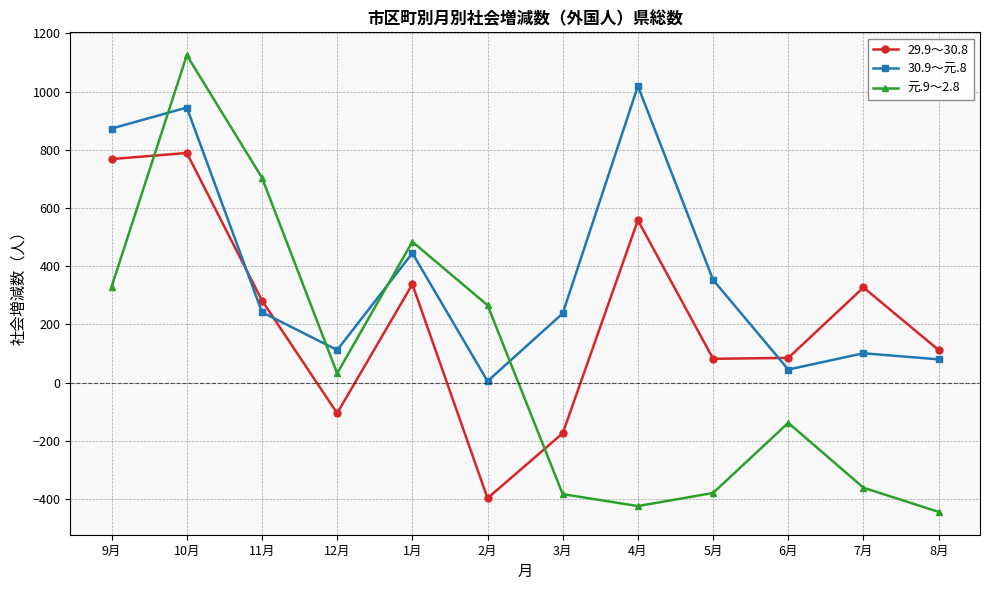

Read the 29.9～30.8 value at 7月, to the nearest 50.

350